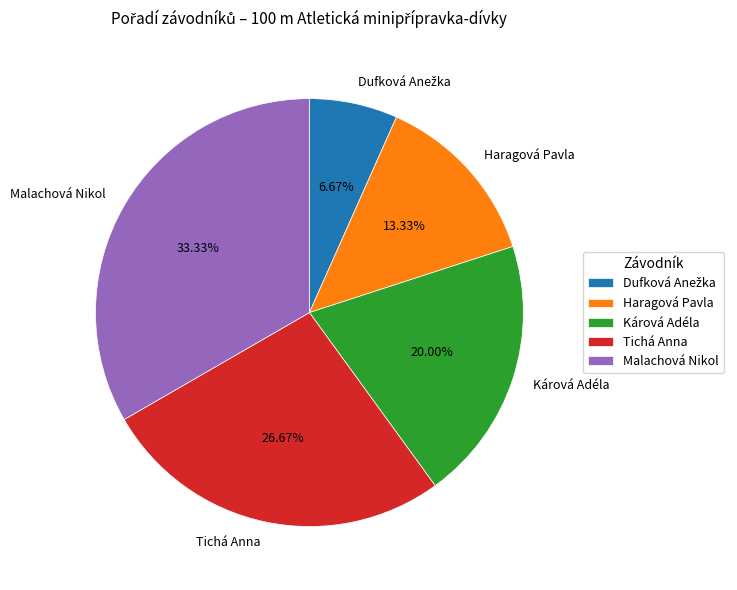

How many slices are in this pie chart?

5